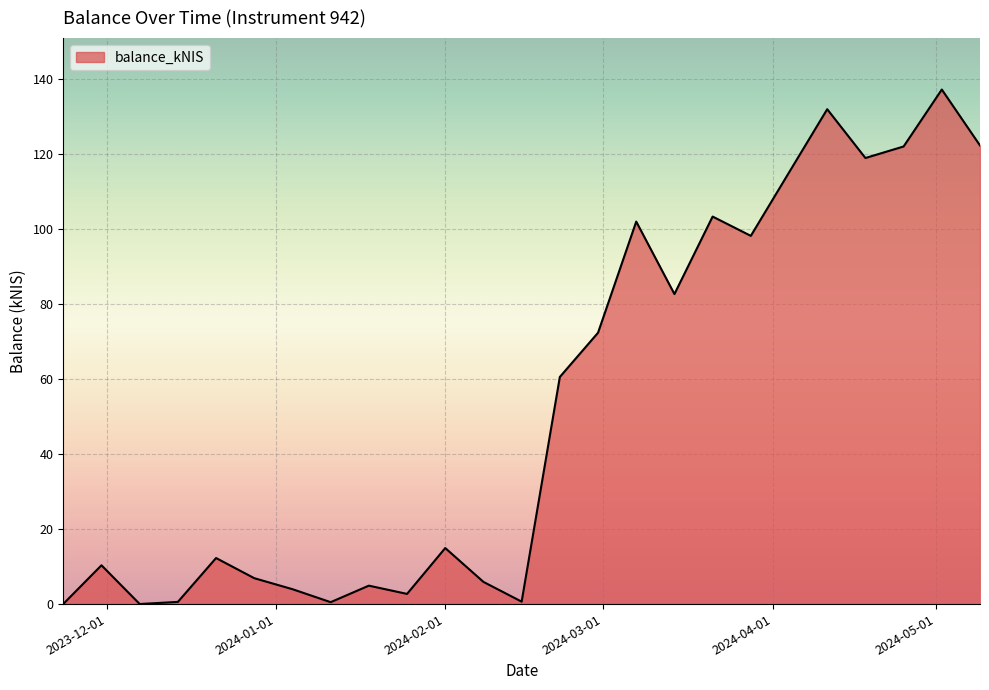

What is the maximum value shown in the chart?

137.1